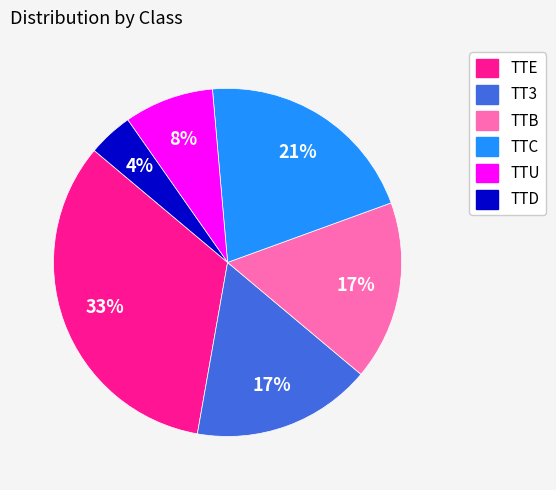

To the nearest percent, what is the average slice percentage?

17%